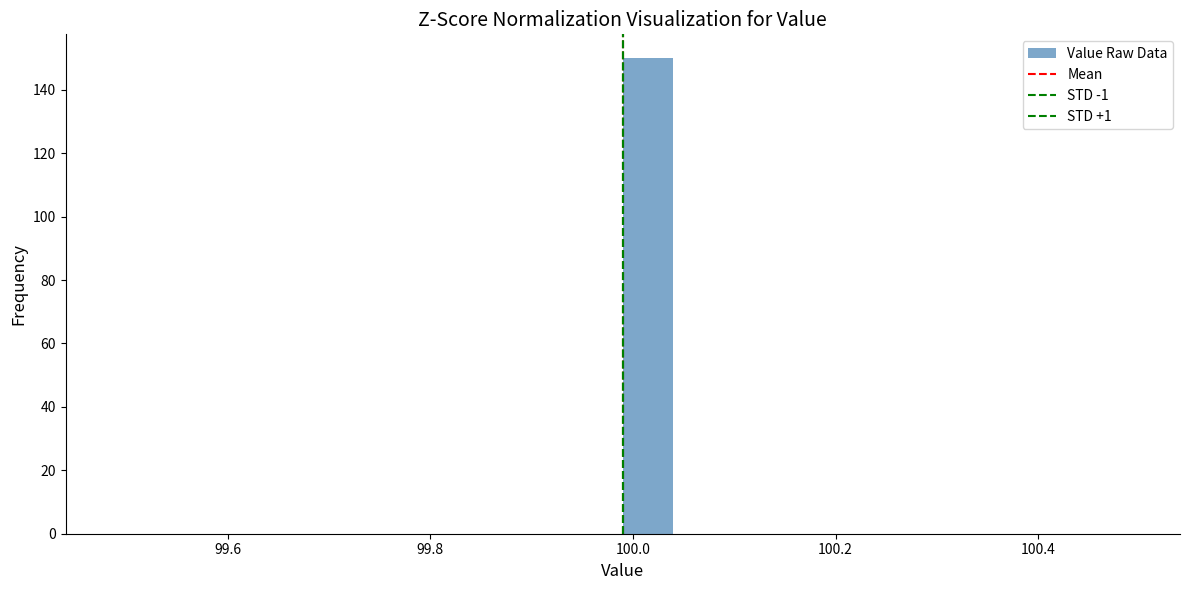

Read against the x-axis, roughly where is the centre of the tallest bar?

100.02